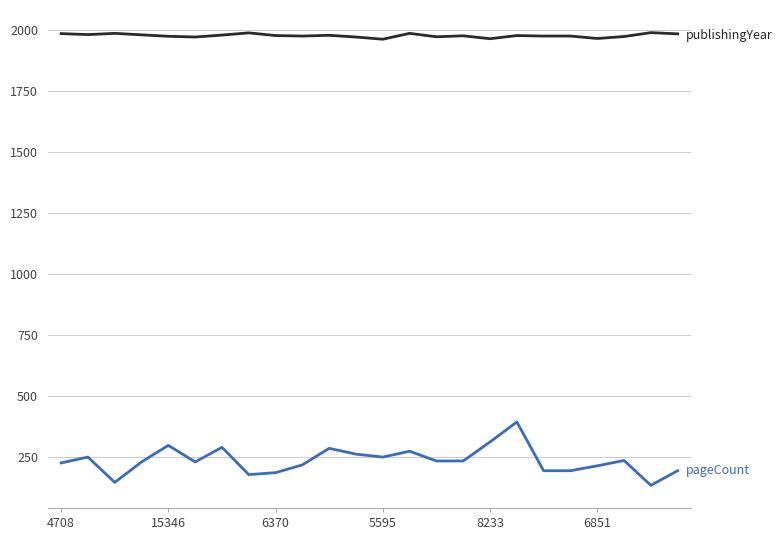

What is the maximum value shown in the chart?

1990